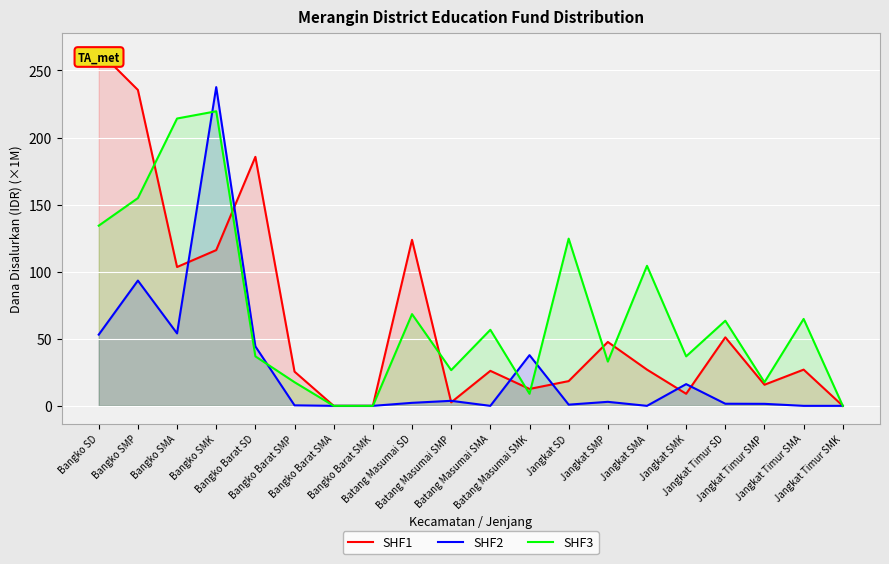

At which label is SHF3 closest to 109?

Jangkat SMA